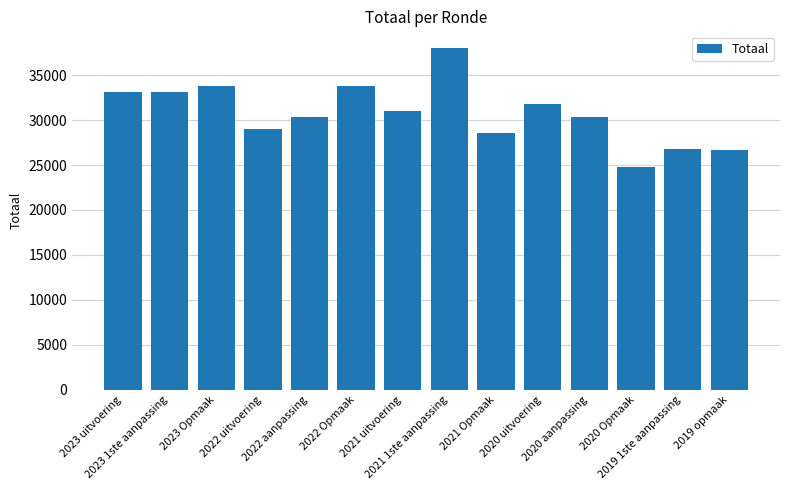

What is the label of the 9th bar from the right?

2022 Opmaak